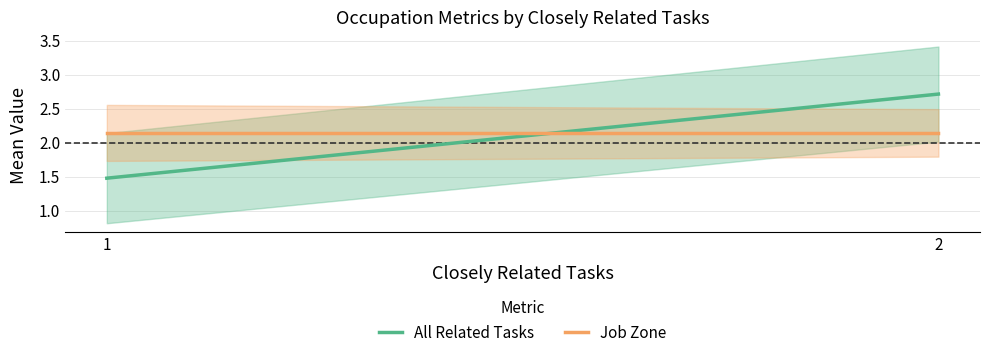

The value of All Related Tasks at 2 is 4.7. True or false?

False